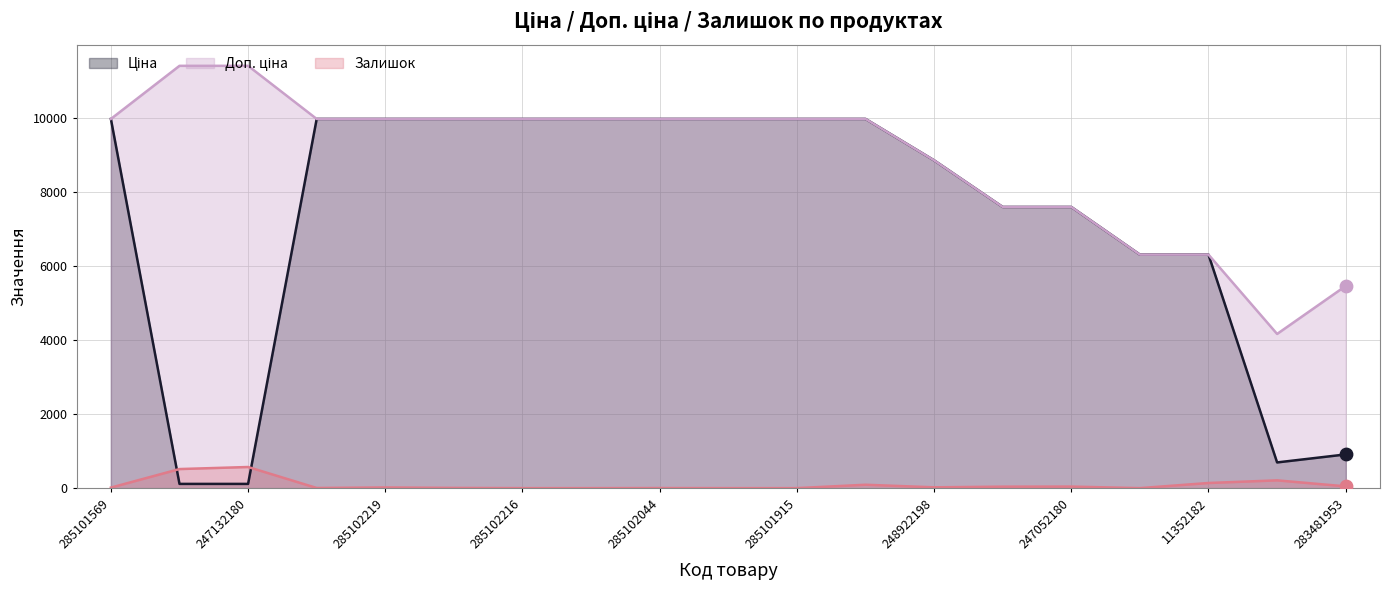

Which series contains the highest Y value?

Доп. ціна